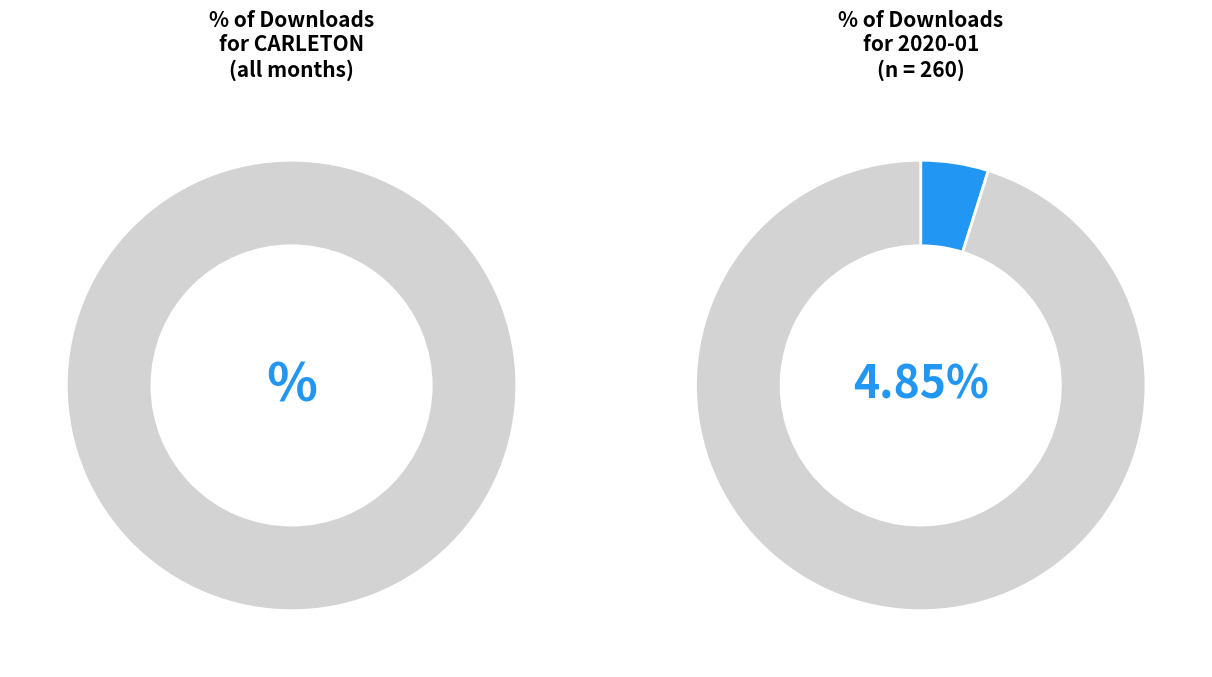

Is 2020-09 the majority of the pie?

No